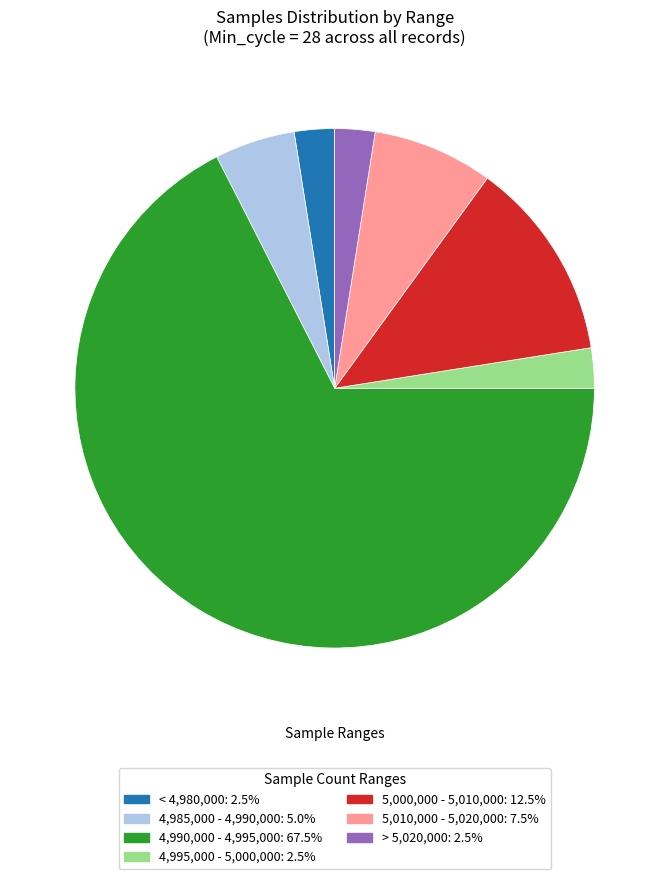

Is there any slice that represents more than half of the pie?

Yes